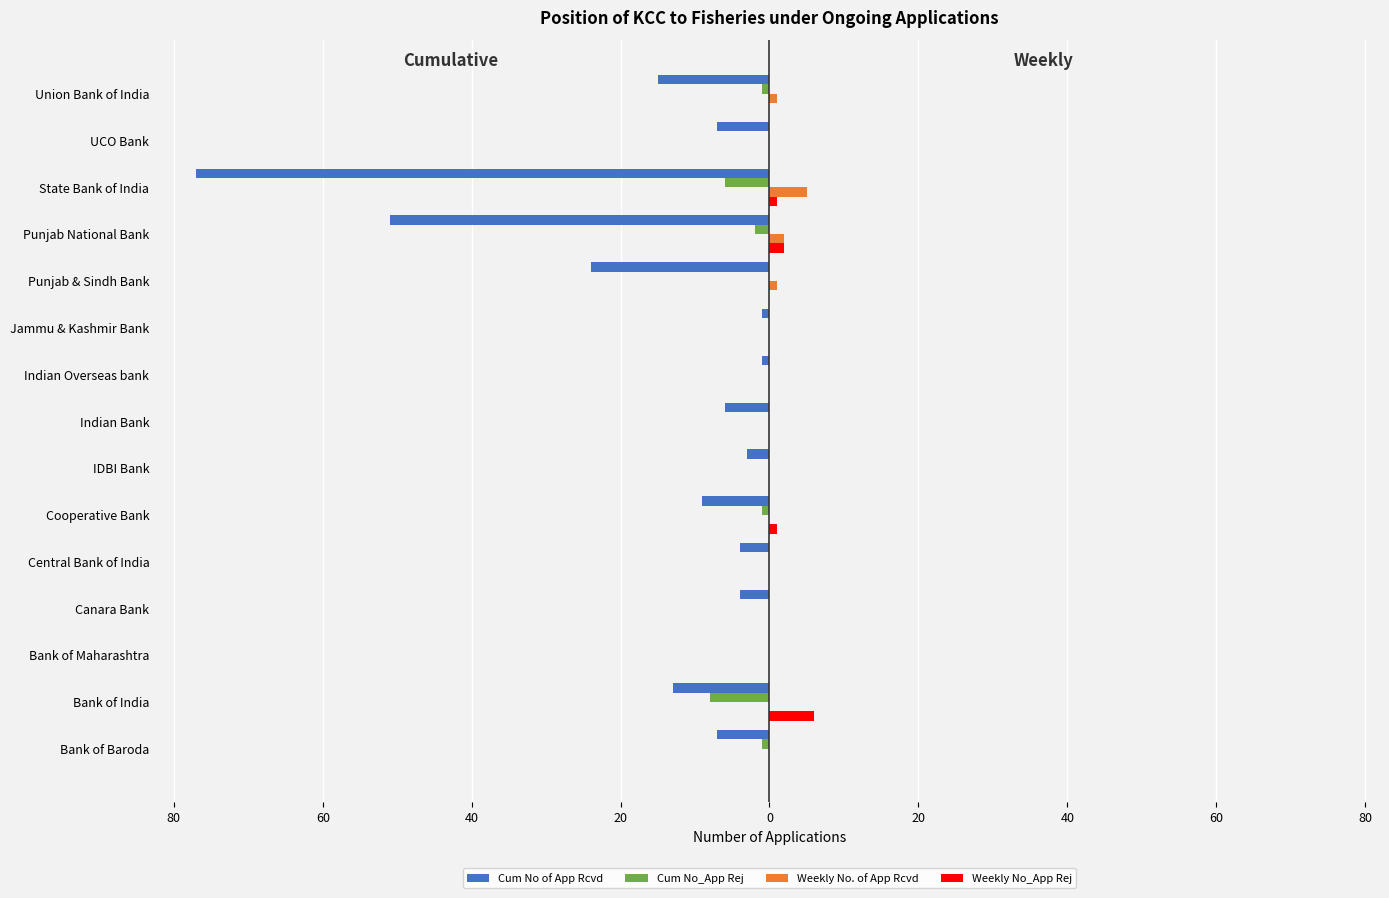

What are all the series names shown in the legend?

Cum No of App Rcvd, Cum No_App Rej, Weekly No. of App Rcvd, Weekly No_App Rej